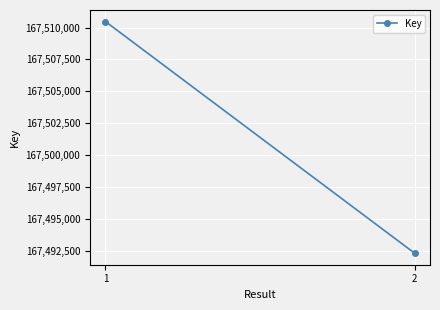

The chart shows a value of 167492299 at 2. True or false?

True